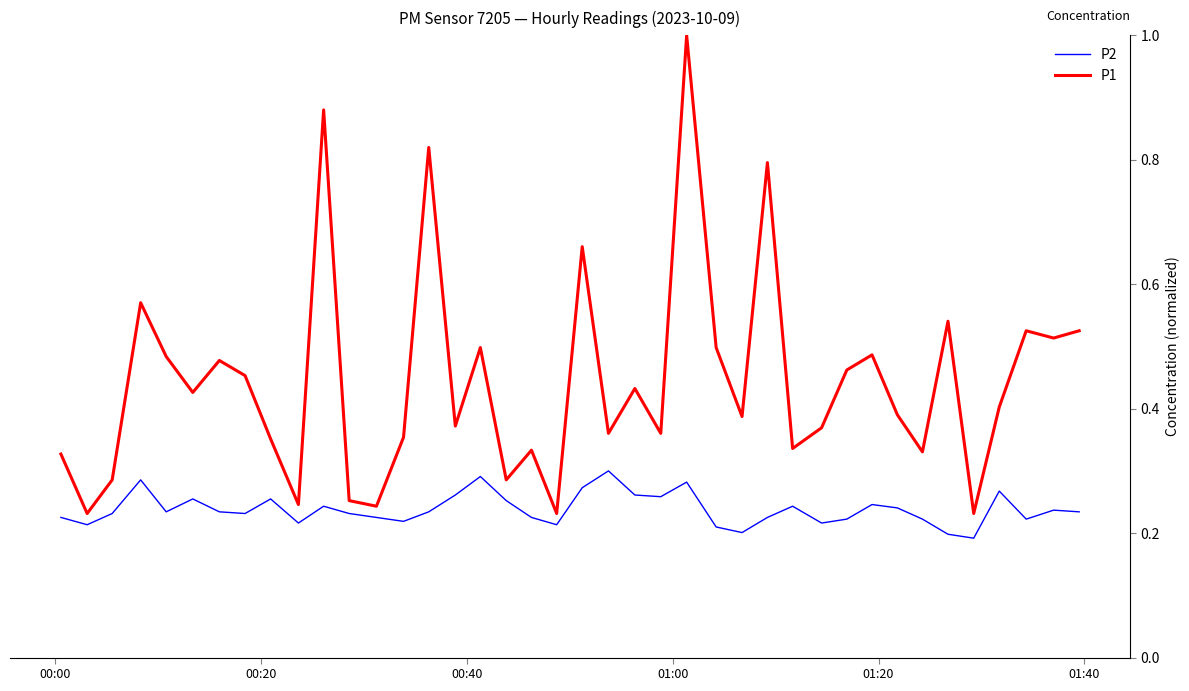

Which series has the largest total across all categories?

P1